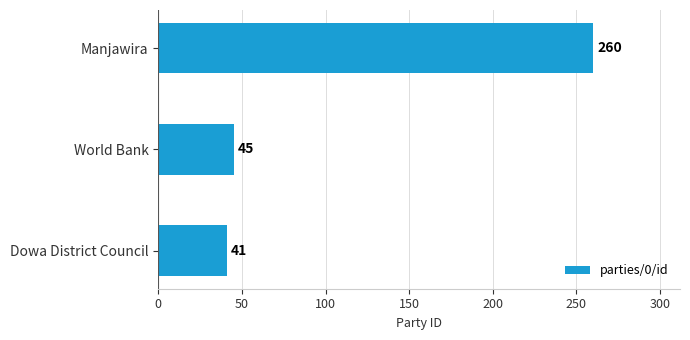

Rank the categories by value from highest to lowest.

Manjawira, World Bank, Dowa District Council